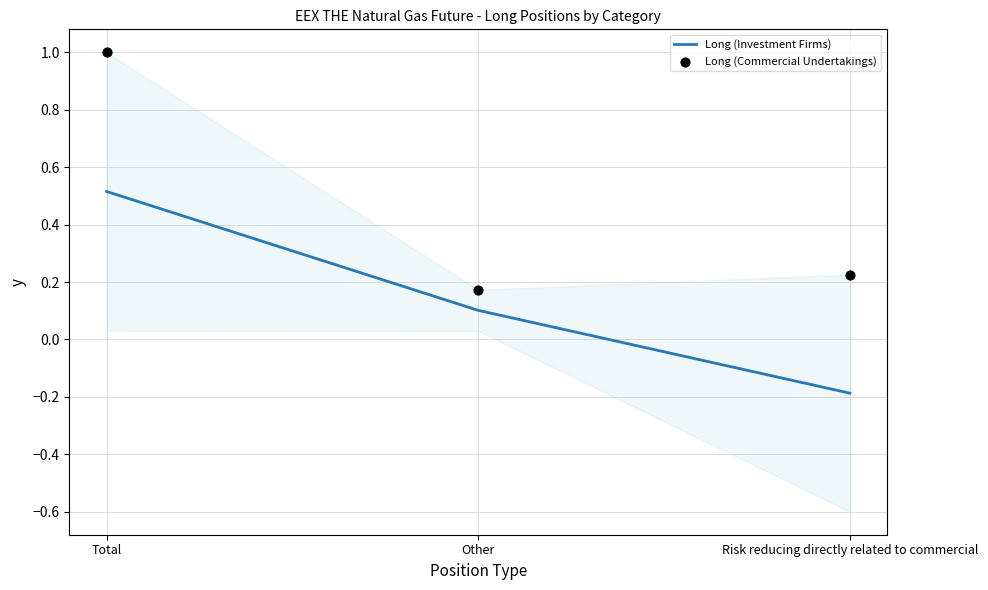

Which series has the widest spread of Y values?

Long (Commercial Undertakings)